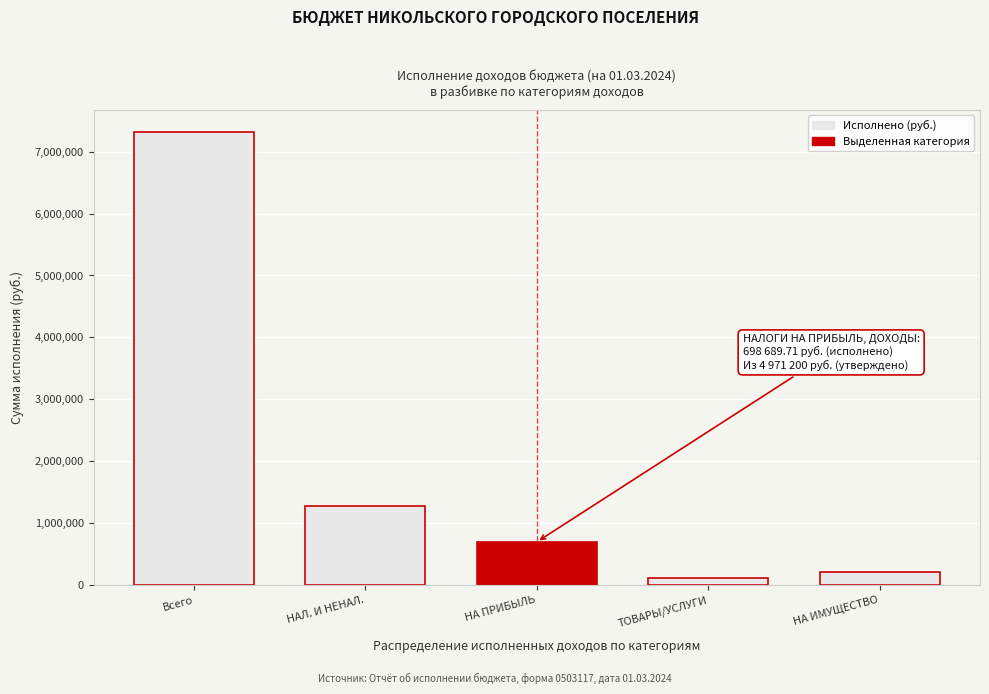

Reading left to right, transcribe all the data shown in this chart.

7308468.3	1286298.3	698689.7	112713.1	209313.4